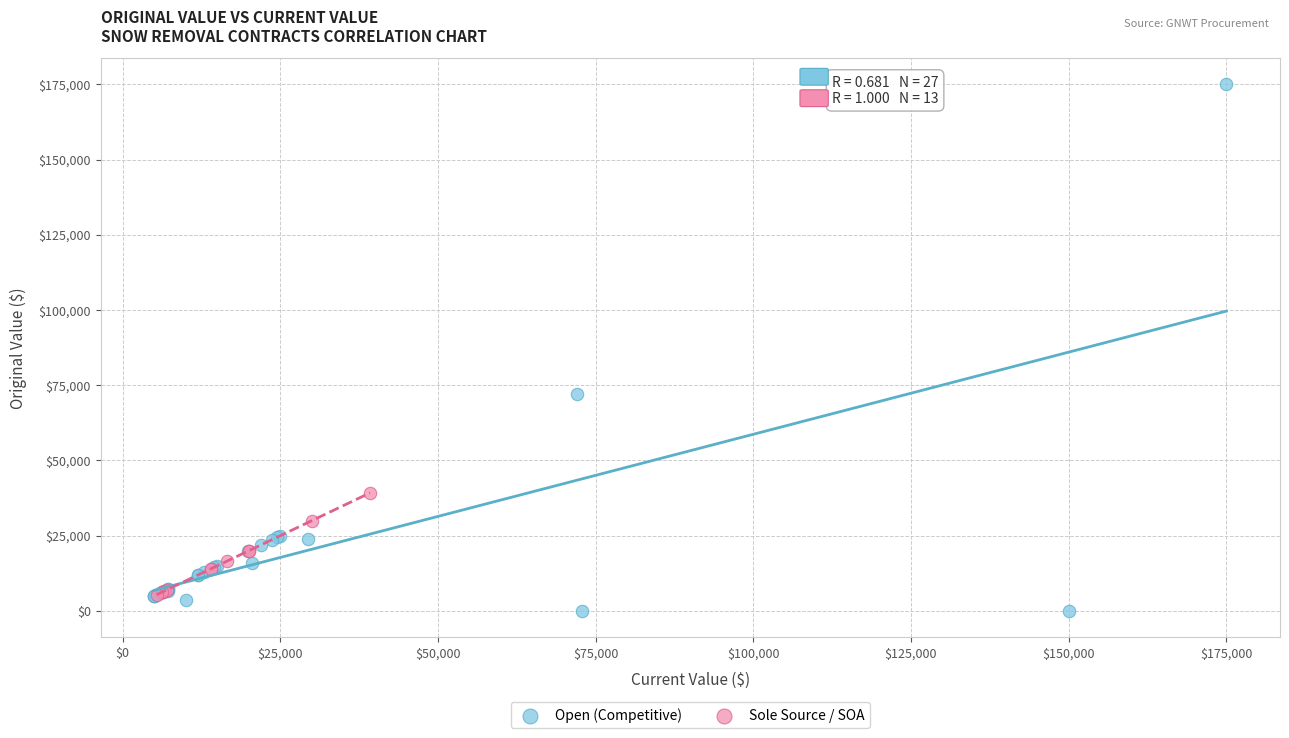

Which series contains the highest Y value?

Open (Competitive)